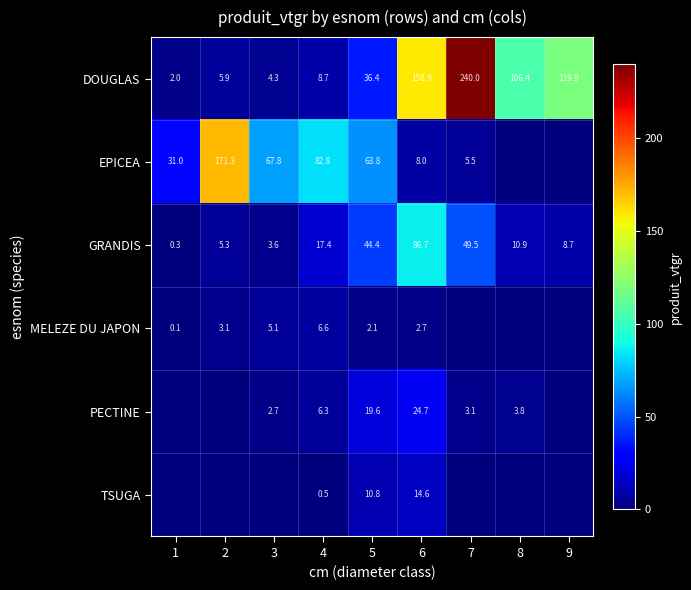

Rank the categories by GRANDIS value from lowest to highest.

1, 3, 2, 9, 8, 4, 5, 7, 6